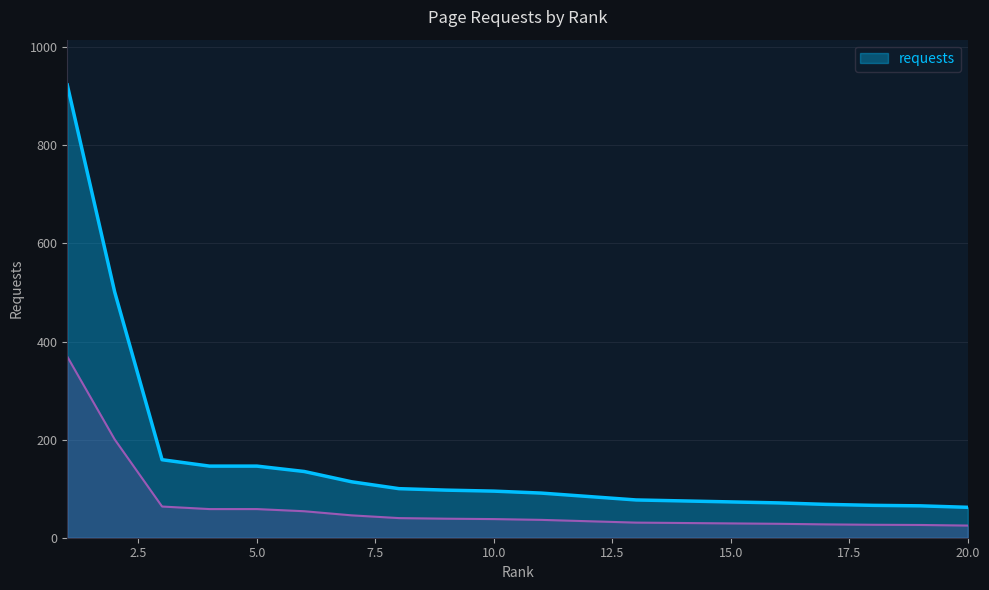

Where is the data nearest to the value 492?

2